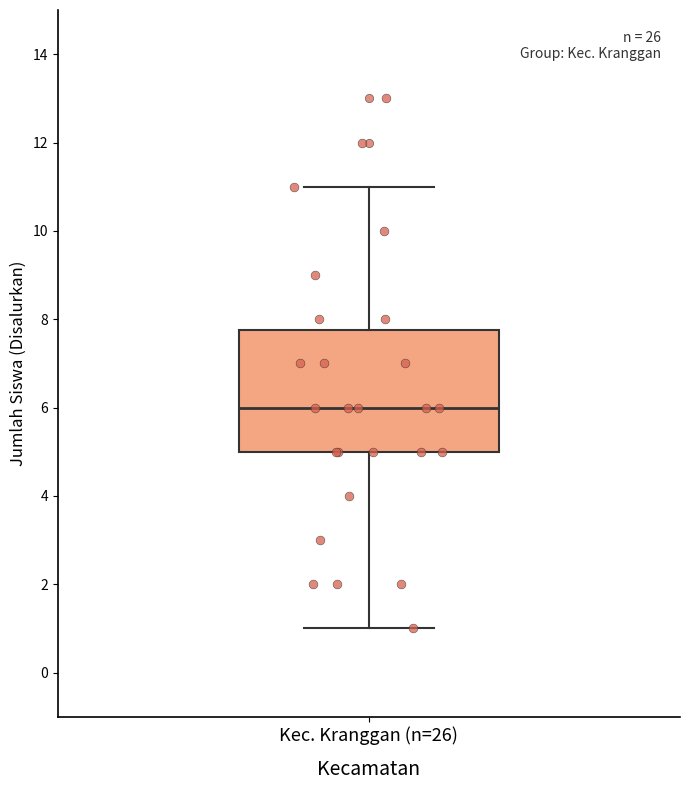

Transcribe this box plot: give where the median line is, the range the box spans, and where the two whiskers end, as read against the y-axis. The values are not printed on the chart, so give them approximately, as read against the axis.

median 6.0, box 5.0 to 7.8, whiskers 1.0 to 11.0